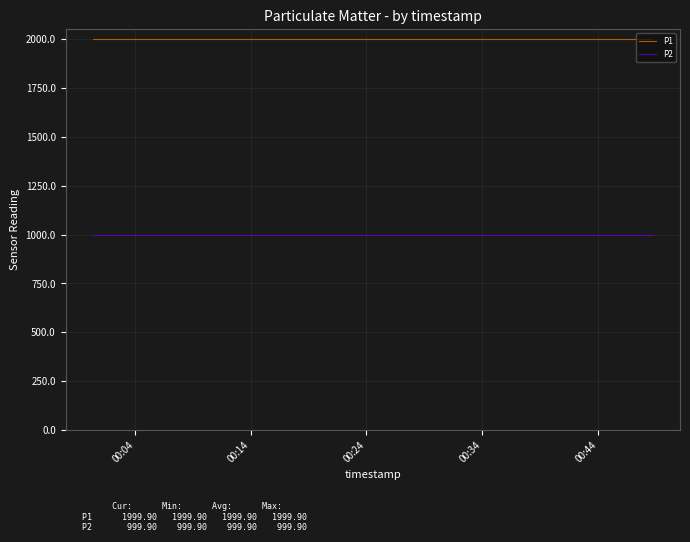

Reading left to right, list all the values displayed in this chart.

P1: 1999.9	1999.9	1999.9	1999.9	1999.9	1999.9	1999.9	1999.9	1999.9	1999.9	1999.9	1999.9	1999.9	1999.9	1999.9	1999.9	1999.9	1999.9	1999.9
P2: 999.9	999.9	999.9	999.9	999.9	999.9	999.9	999.9	999.9	999.9	999.9	999.9	999.9	999.9	999.9	999.9	999.9	999.9	999.9